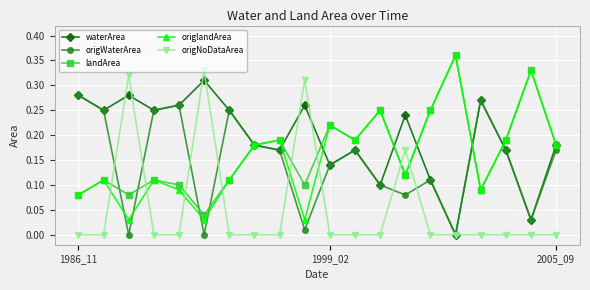

True or false: origNoDataArea and landArea intersect in this chart.

True